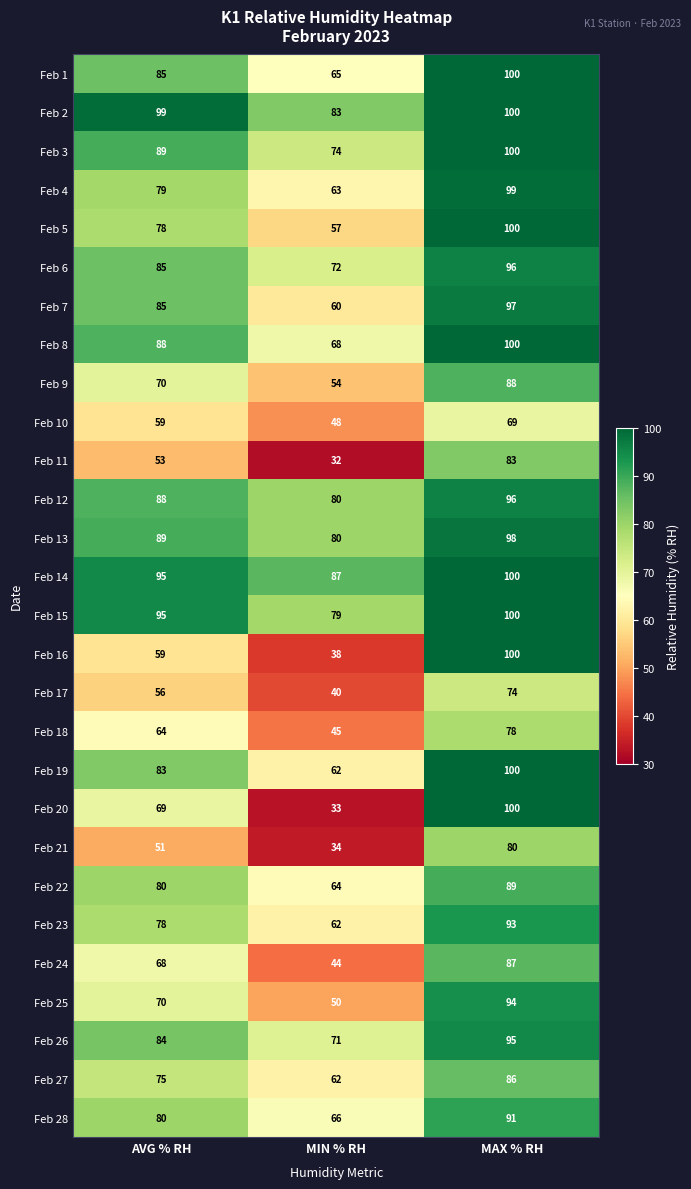

How many distinct data groups are displayed?

28